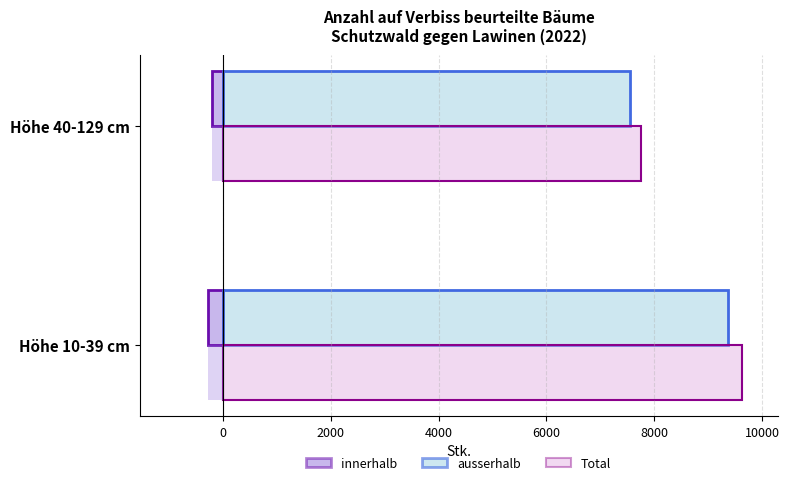

What is the value of the innerhalb bar at the 1st from the left?

-272